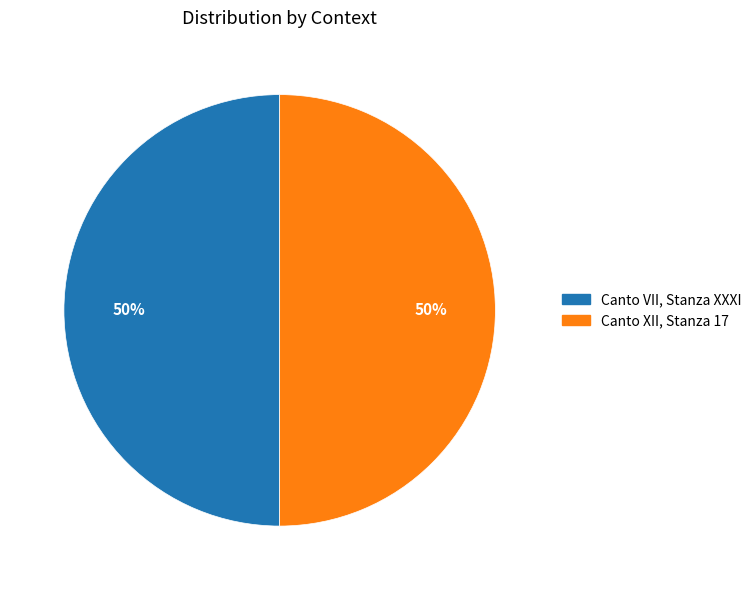

What is the ratio of the value at Canto VII, Stanza XXXI to the value at Canto XII, Stanza 17?

1.0